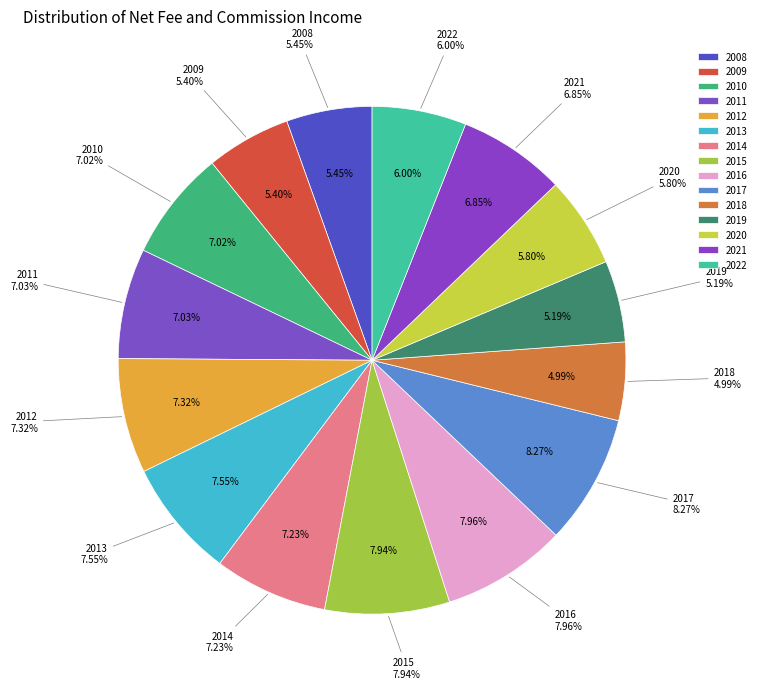

How many slices are in this pie chart?

15